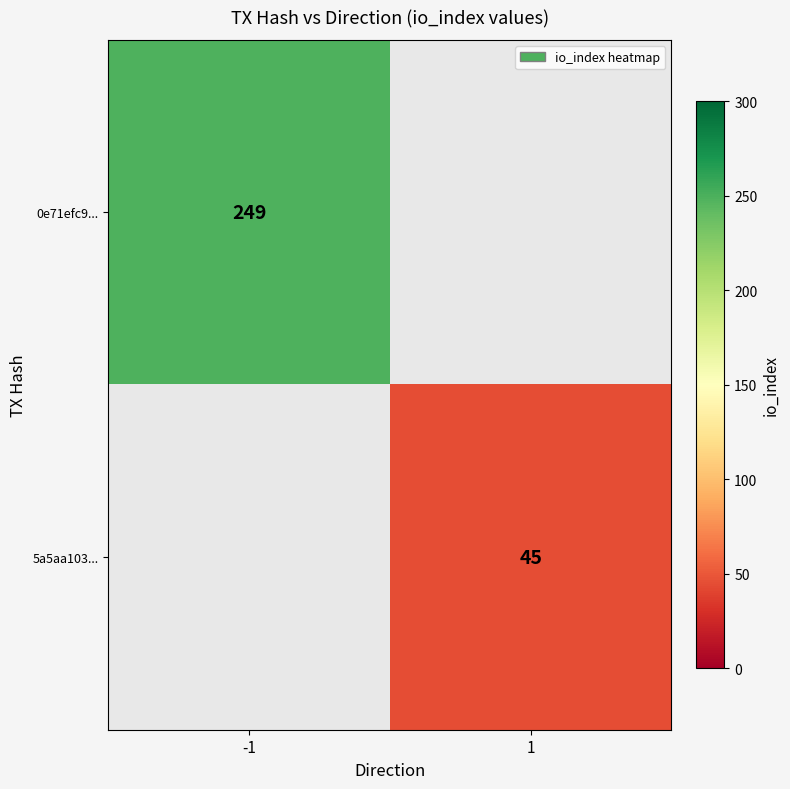

What is the smallest value displayed?

45.0